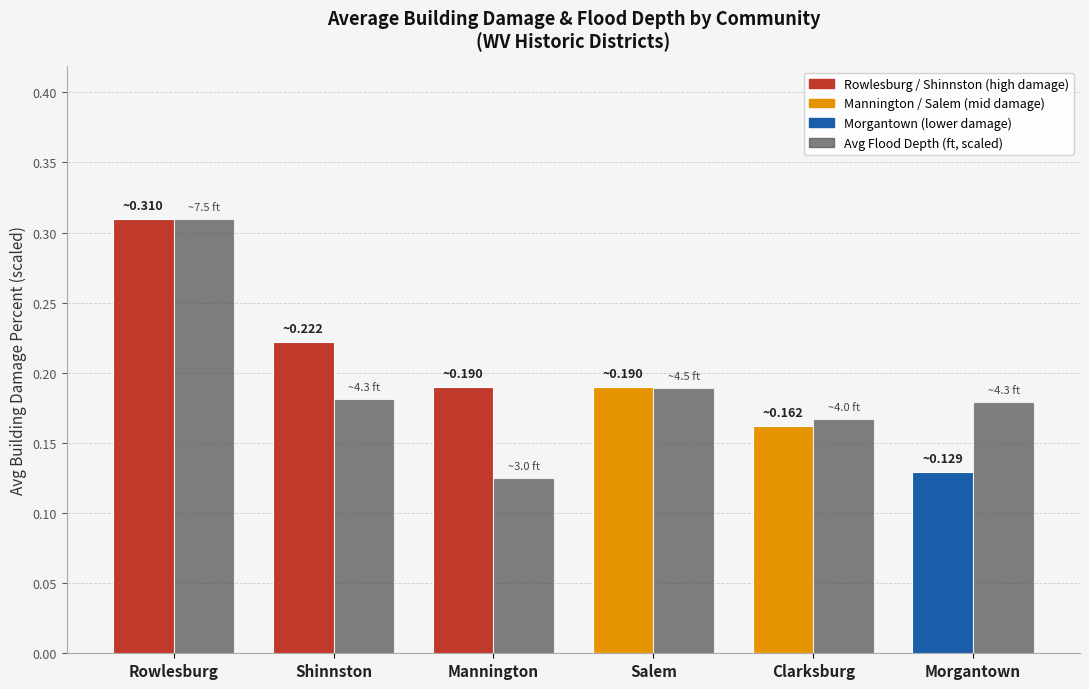

Which label corresponds to the largest value in the chart?

Rowlesburg